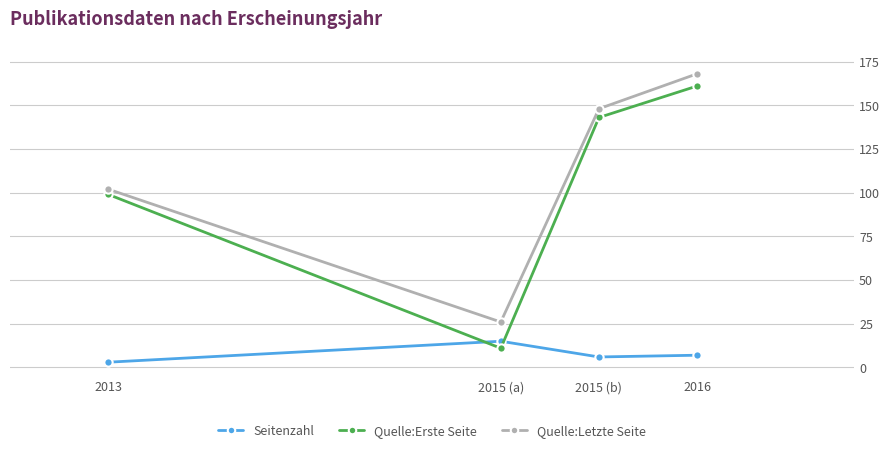

How many lines are shown in the chart?

3